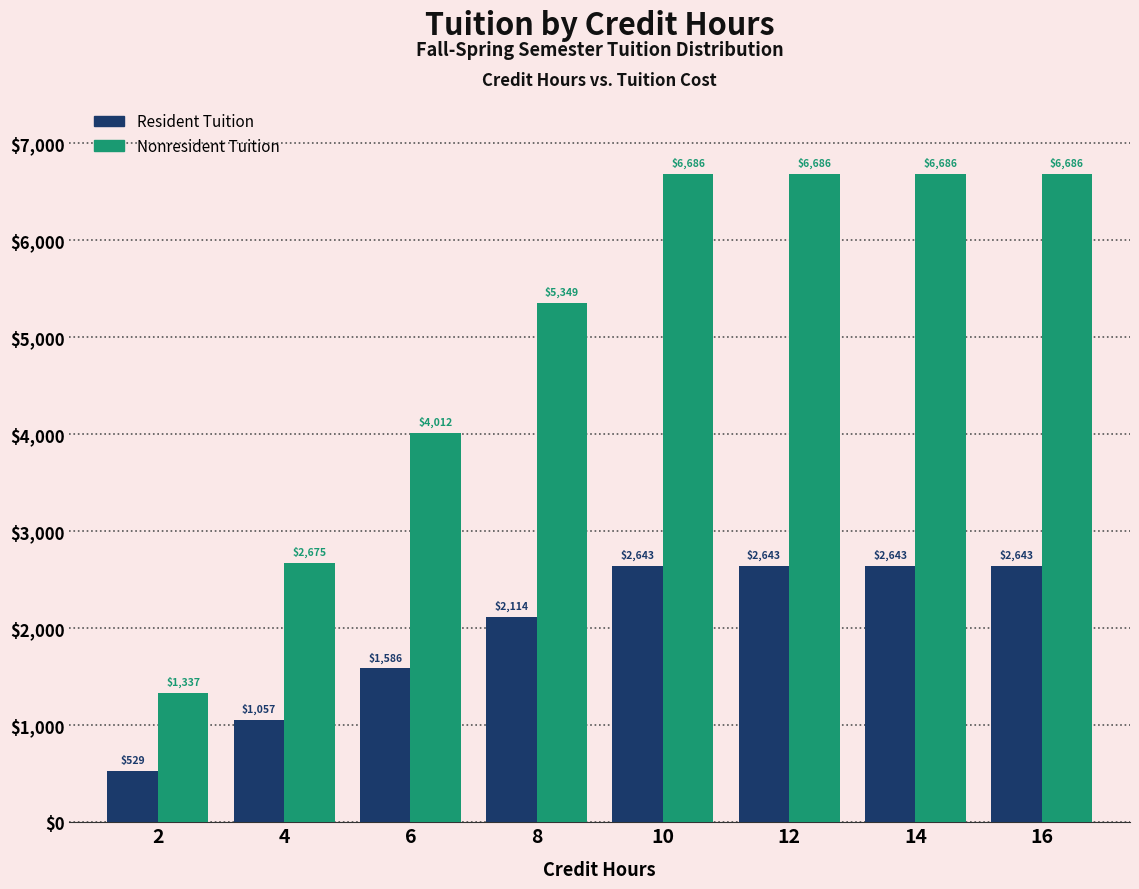

Reading left to right, what are all the values shown in this chart?

Resident Tuition: 2=529	4=1057	6=1586	8=2114	10=2643	12=2643	14=2643	16=2643
Nonresident Tuition: 2=1337	4=2675	6=4012	8=5349	10=6686	12=6686	14=6686	16=6686